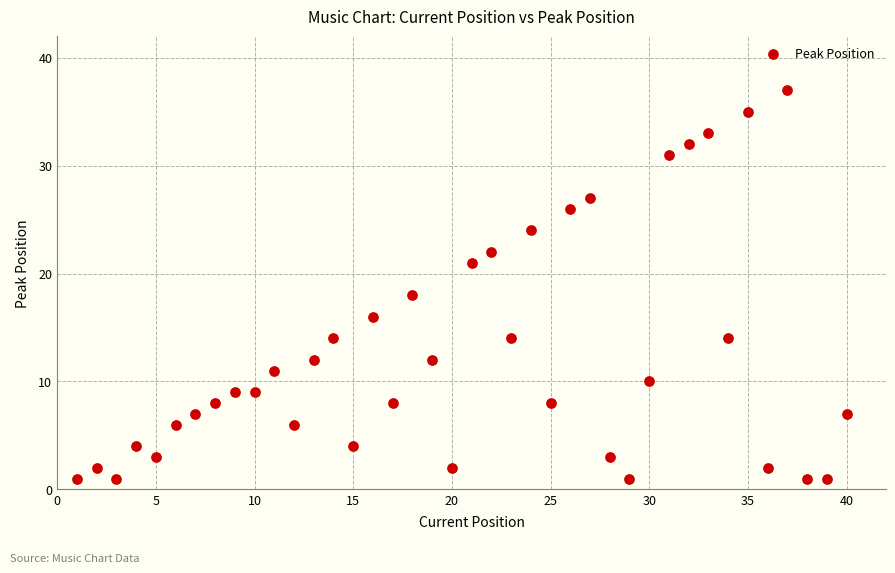

What is the range of X values (max minus min)?

39